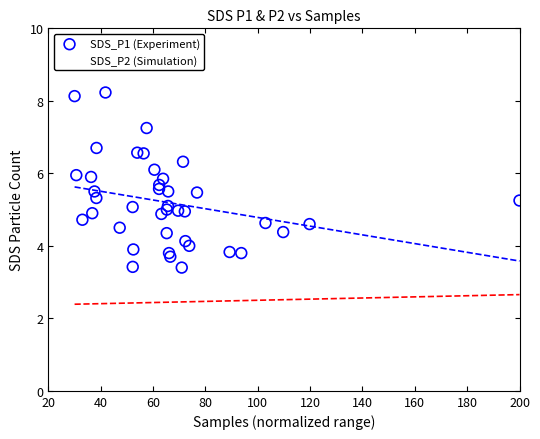

What are all the series names shown in the legend?

SDS_P1 (Experiment), SDS_P2 (Simulation)